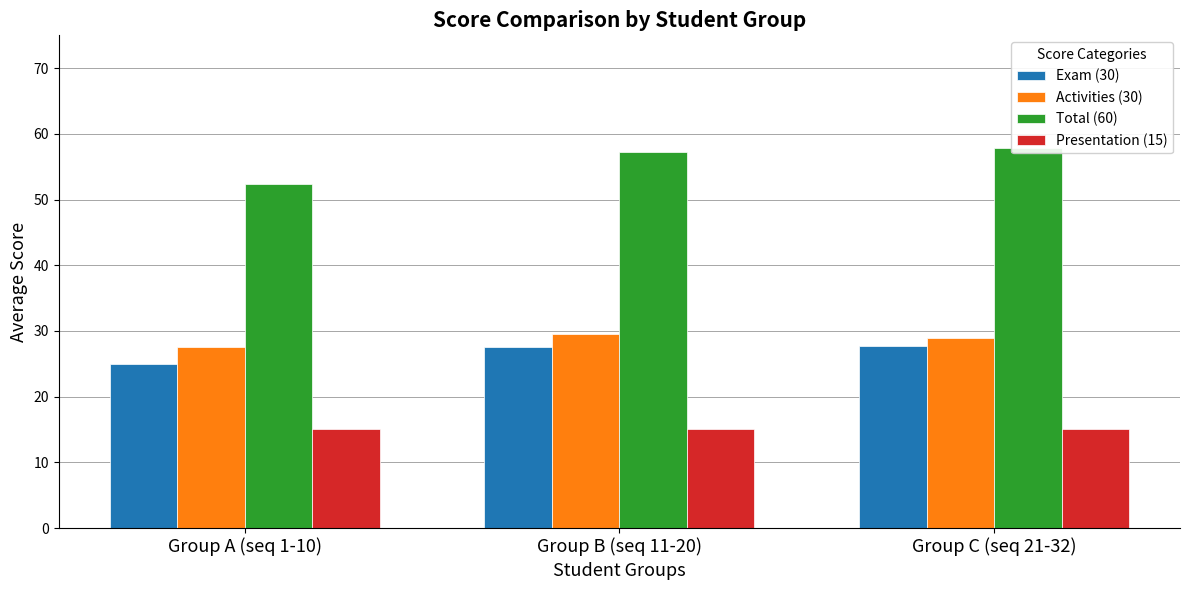

Which label corresponds to the largest value in the chart?

Group C (seq 21-32)